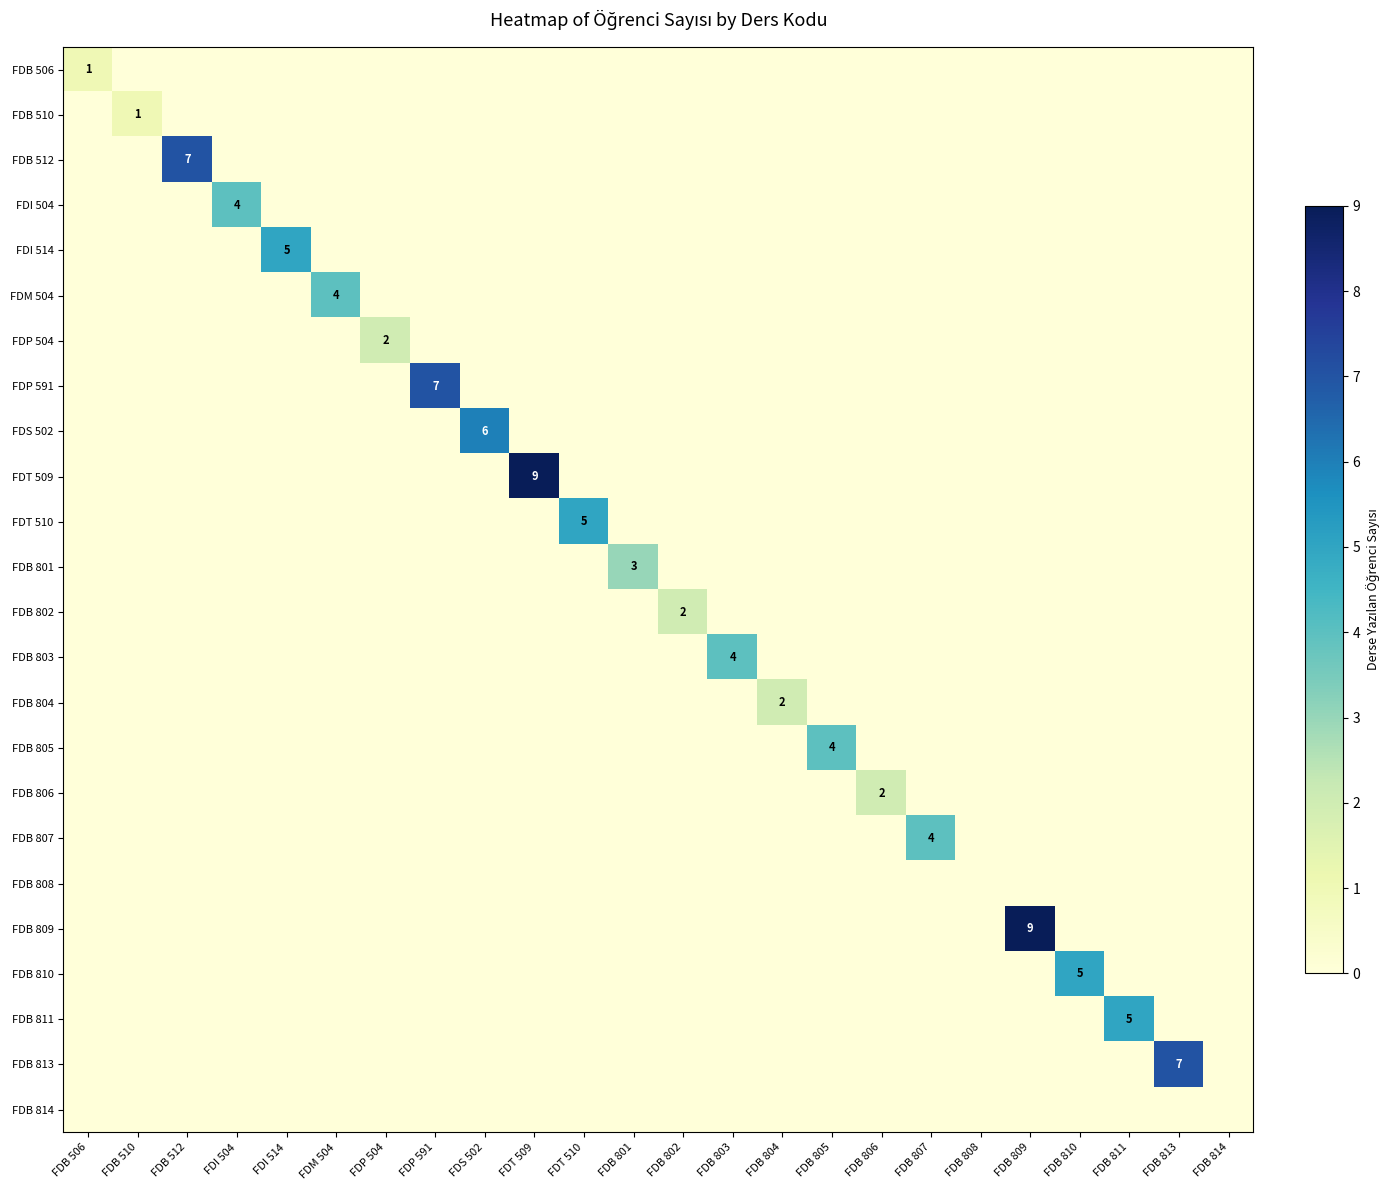

What is the total value across all series at FDB 801?

3